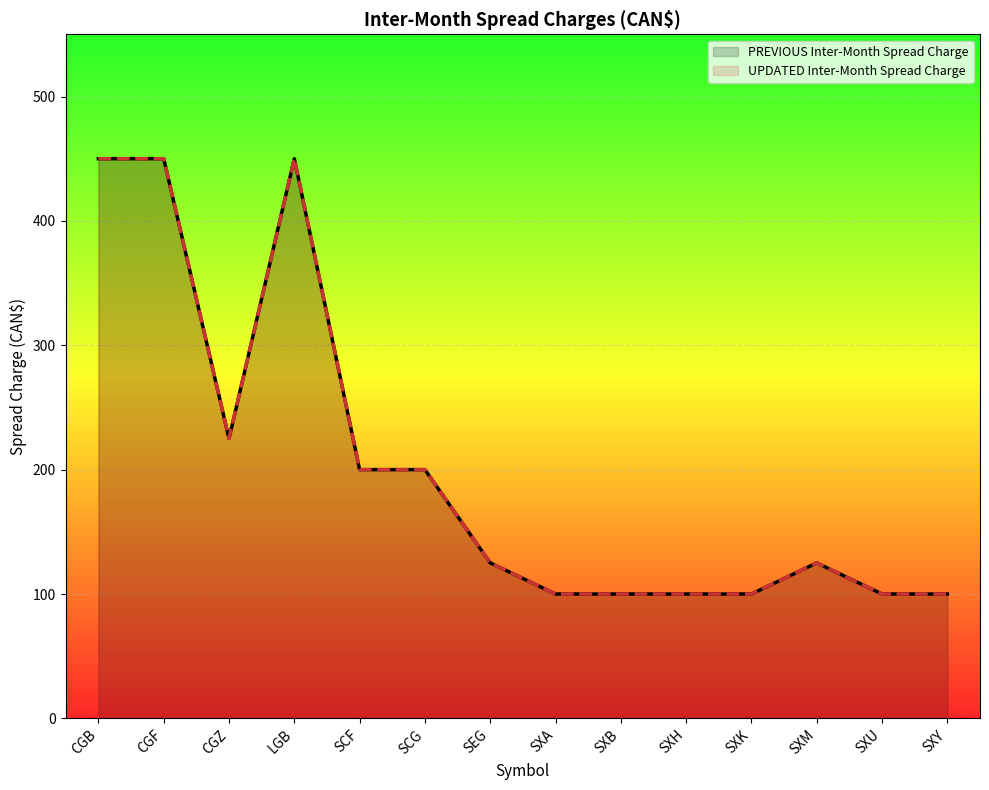

At which category is the sum across all series the highest?

CGB